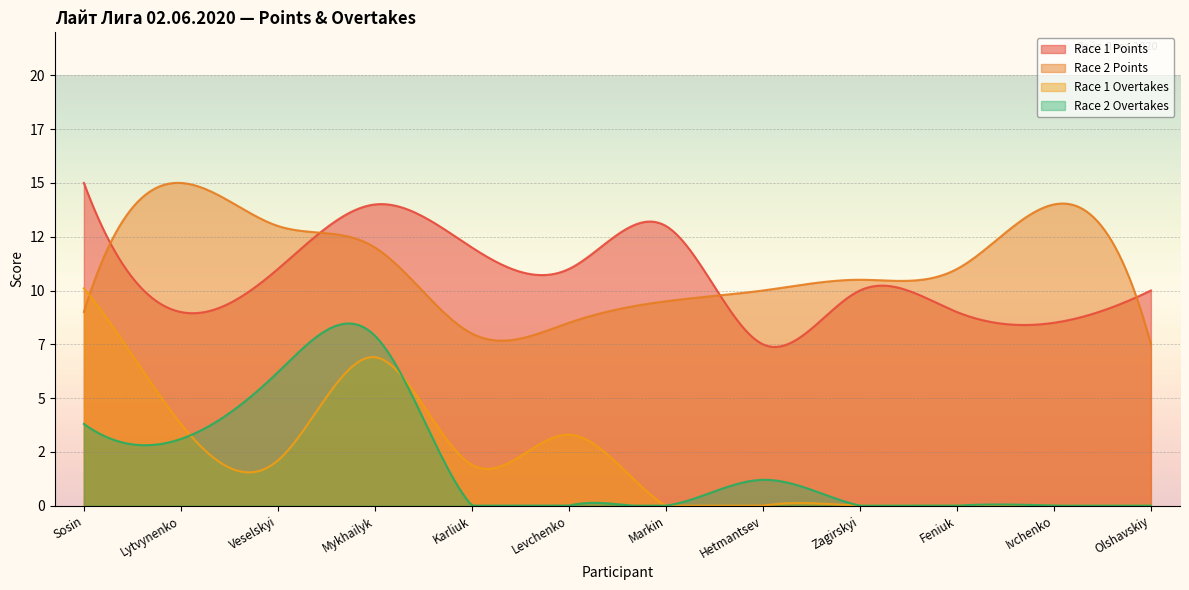

What is the sum of all Race 1 Points values?

130.0